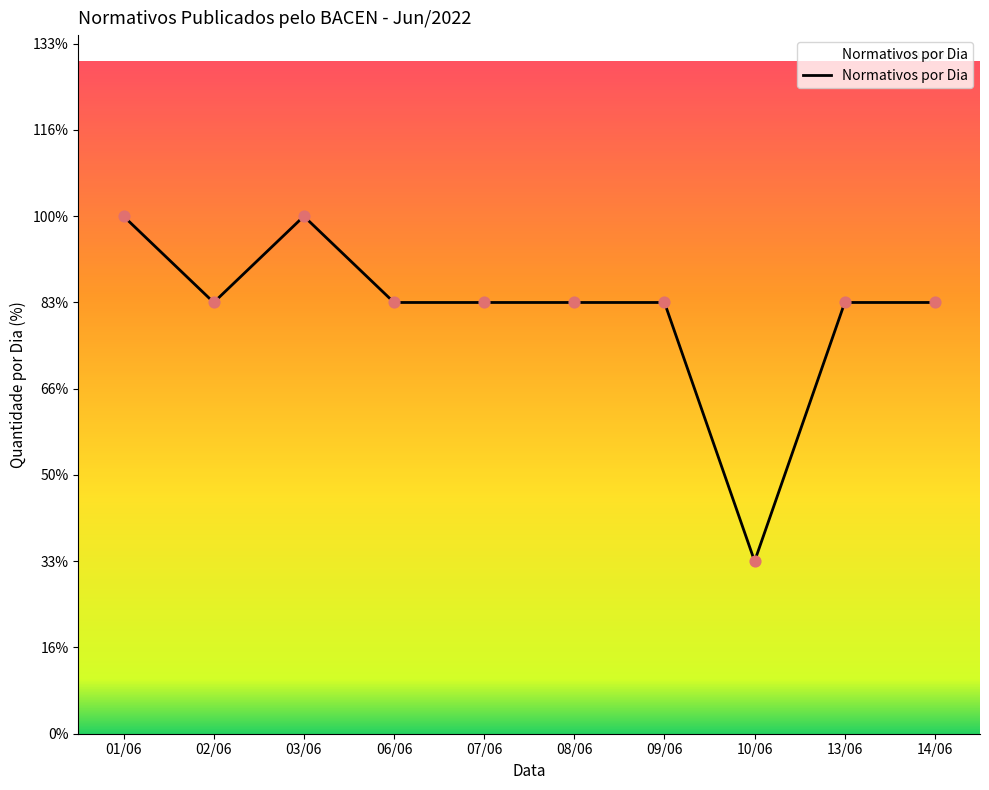

What is the change in value from 08/06 to 10/06?

-3